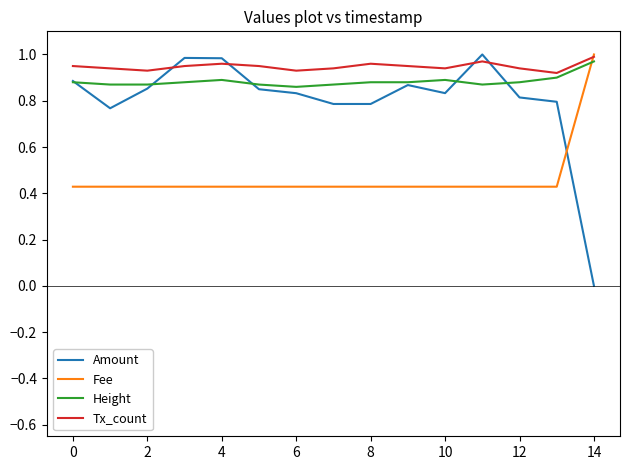

Which series has the largest range (max minus min)?

Amount